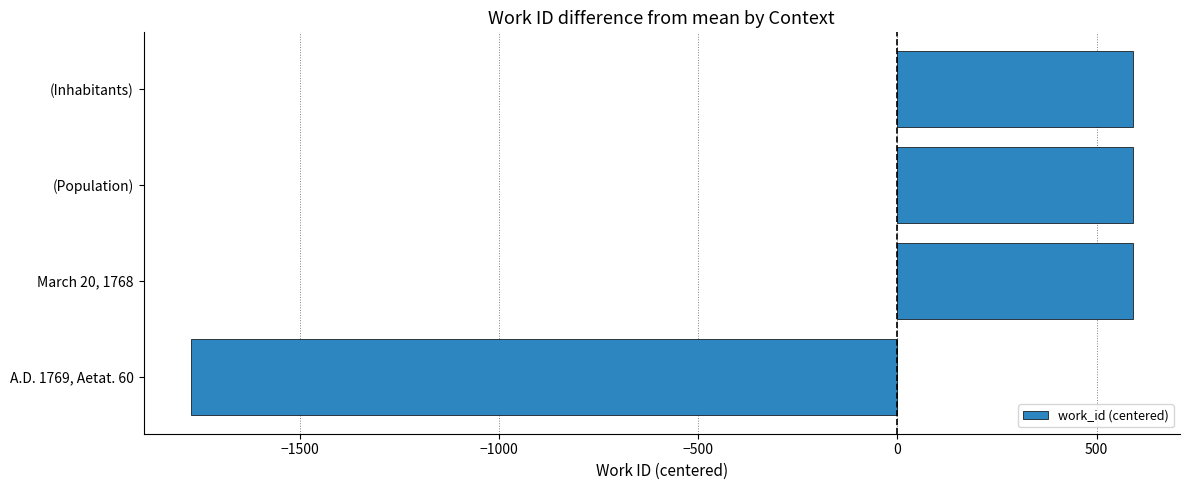

What is the ratio of the value at (Inhabitants) to the value at (Population)?

1.0